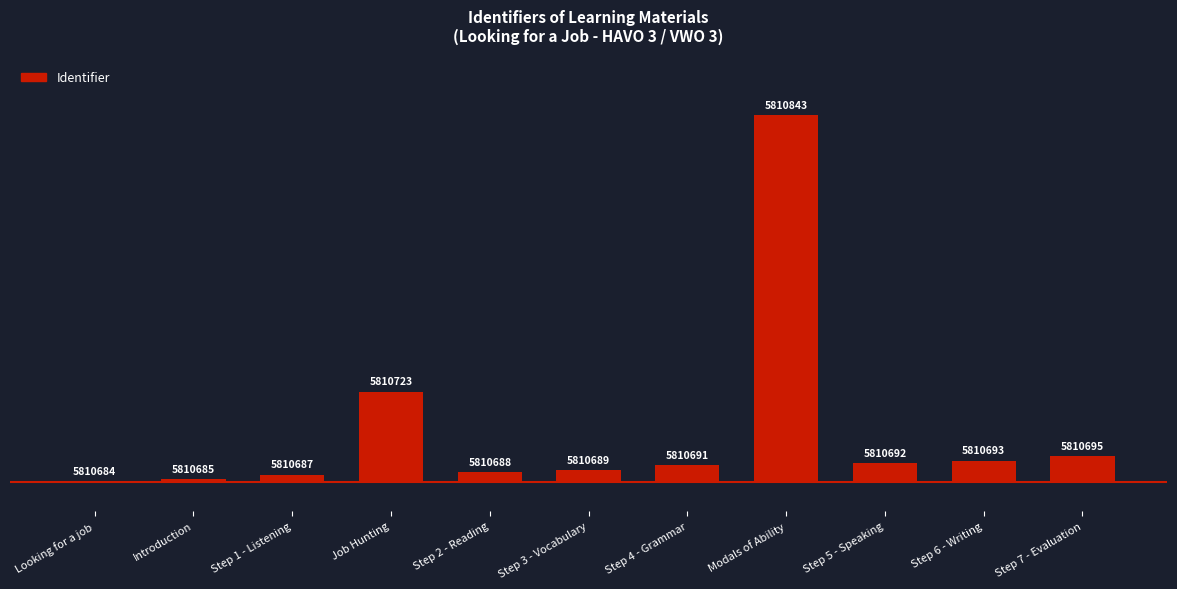

True or false: the data shows 11 at Step 7 - Evaluation.

True